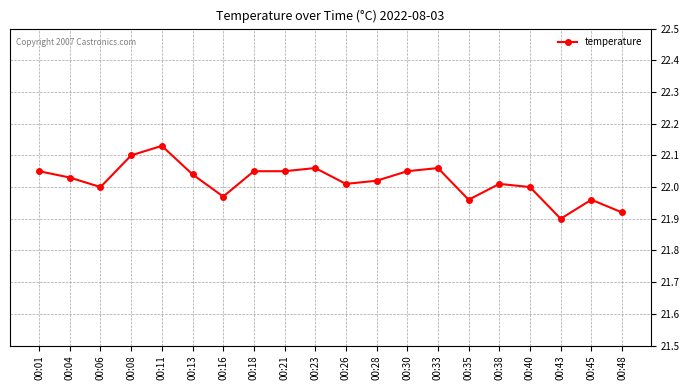

What is the sum of all values?

440.4